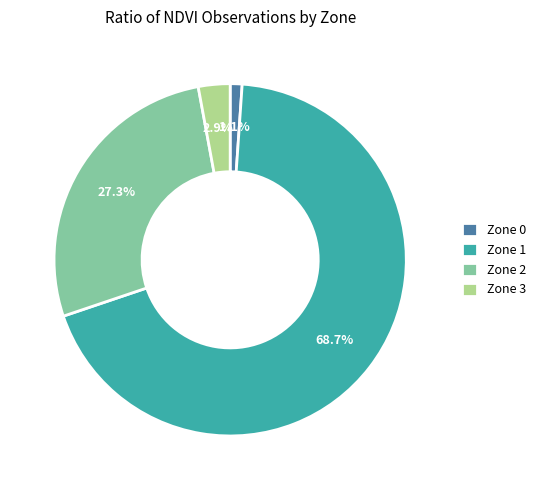

Is Zone 0 the majority of the pie?

No